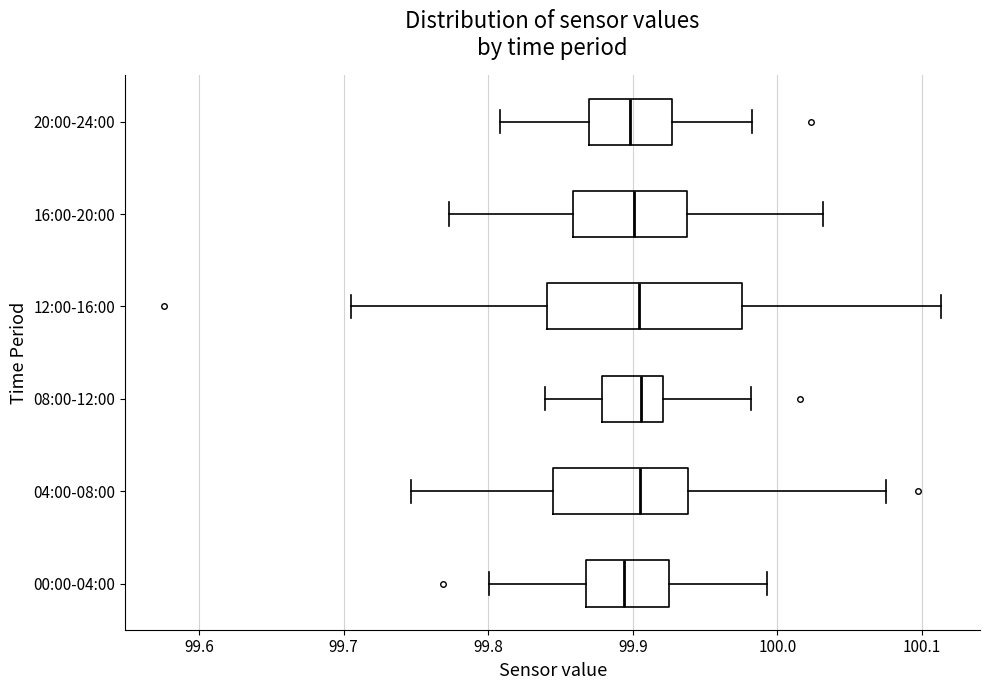

Reading bottom to top, read every box against the x-axis: the position of its median line, the range the box covers, and the ends of its whiskers. The values are not printed on the chart, so give them approximately, as read against the axis.

00:00-04:00: median 99.89, box 99.87 to 99.93, whiskers 99.80 to 99.99
04:00-08:00: median 99.91, box 99.85 to 99.94, whiskers 99.75 to 100.08
08:00-12:00: median 99.91, box 99.88 to 99.92, whiskers 99.84 to 99.98
12:00-16:00: median 99.90, box 99.84 to 99.98, whiskers 99.70 to 100.11
16:00-20:00: median 99.90, box 99.86 to 99.94, whiskers 99.77 to 100.03
20:00-24:00: median 99.90, box 99.87 to 99.93, whiskers 99.81 to 99.98